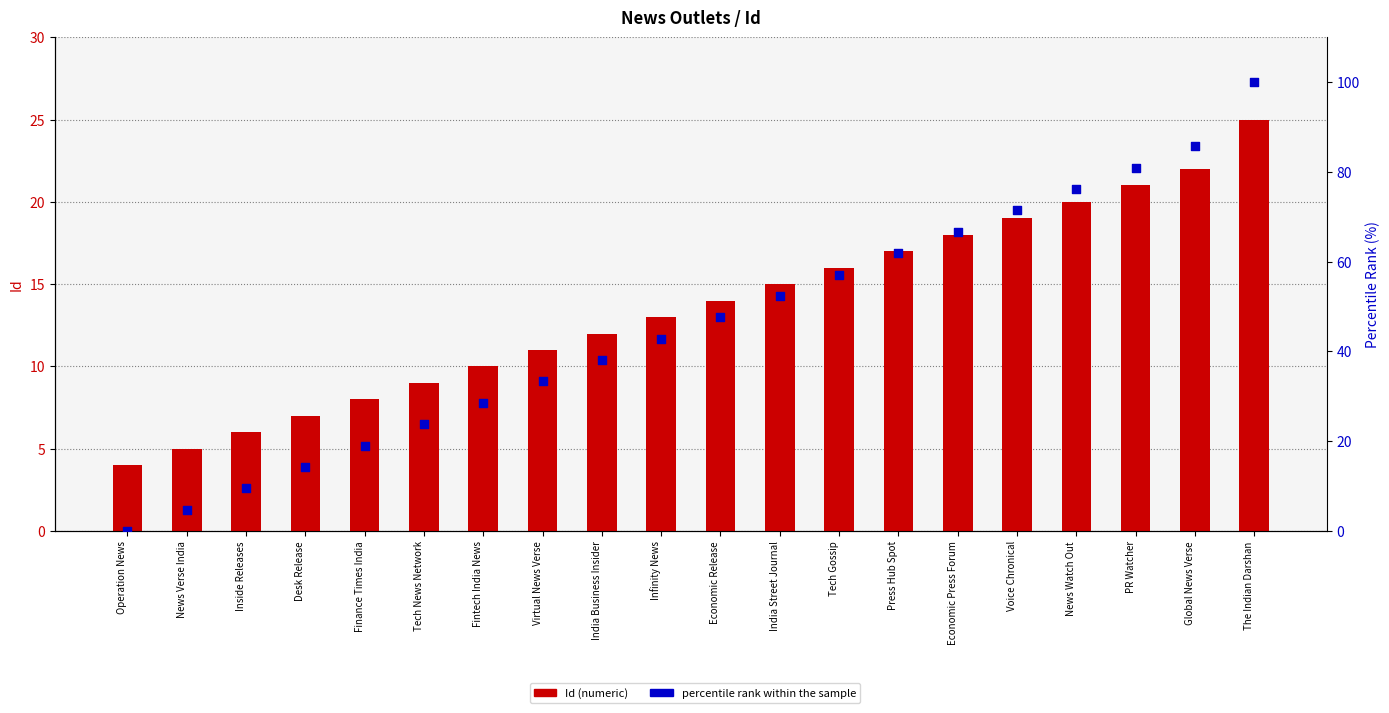

What is the total value across all series at Finance Times India?

27.0